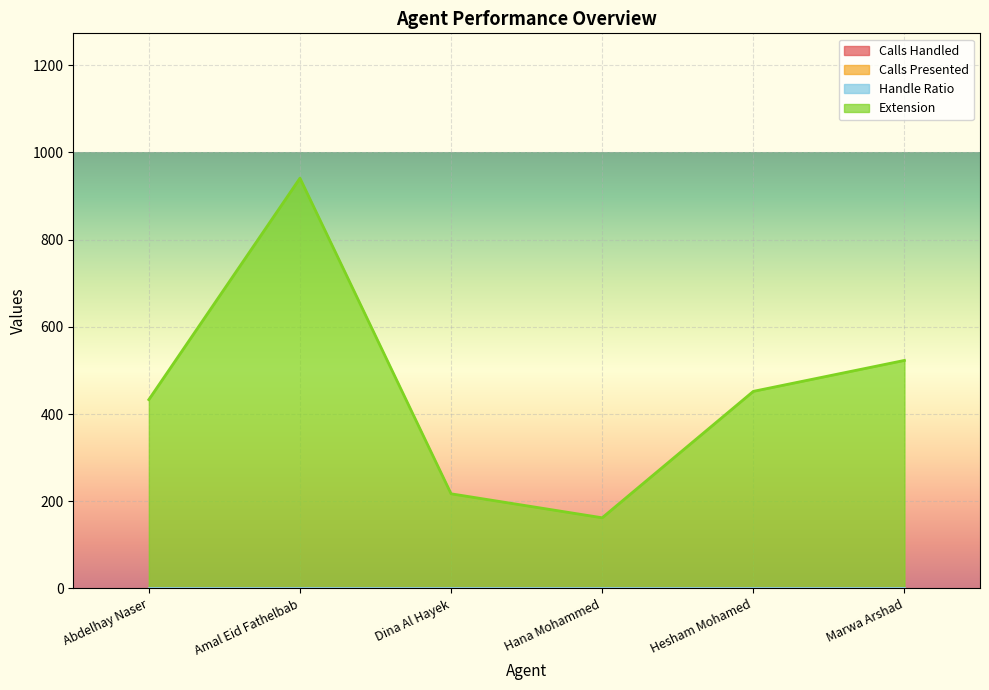

True or false: Extension and Calls Presented cross at least once.

False